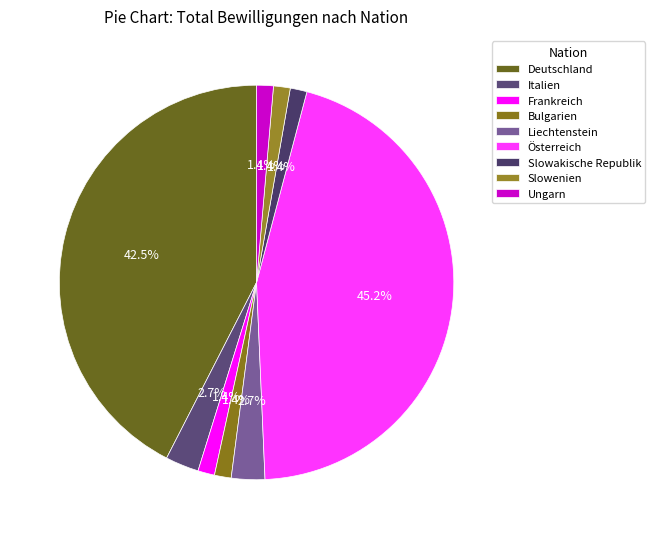

To the nearest percent, what portion does Liechtenstein represent?

3%